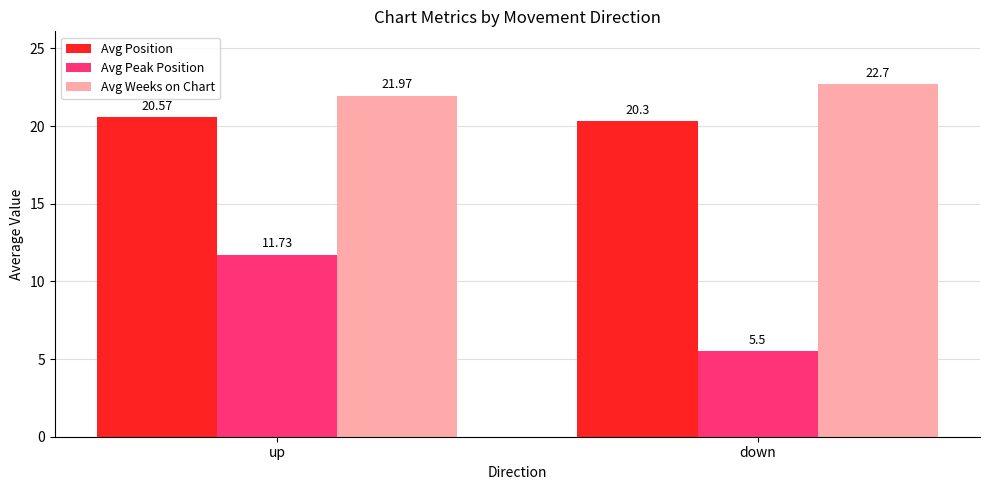

Does the chart contain stacked bars?

No